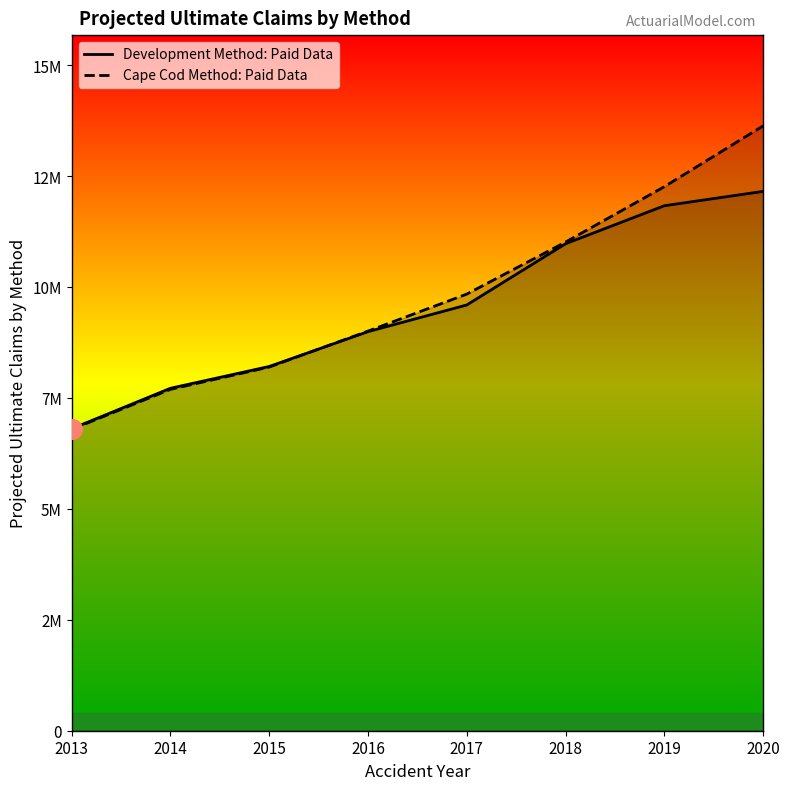

What is the sum of the Development Method: Paid Data values at 2018 and 2015?

18917079